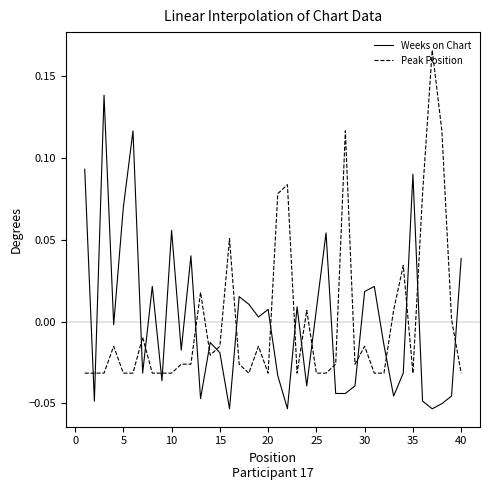

True or false: Peak Position and Weeks on Chart intersect in this chart.

True